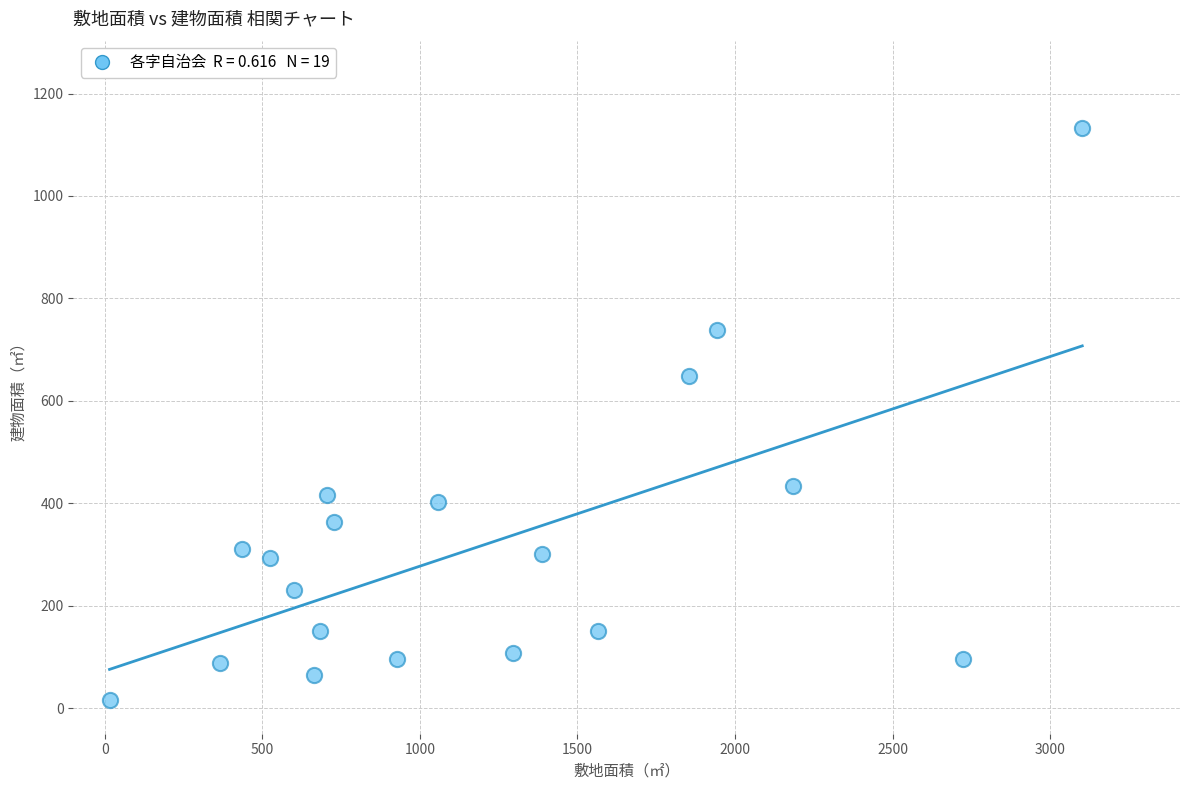

What Y value in the scatter plot is closest to 574?

648.3